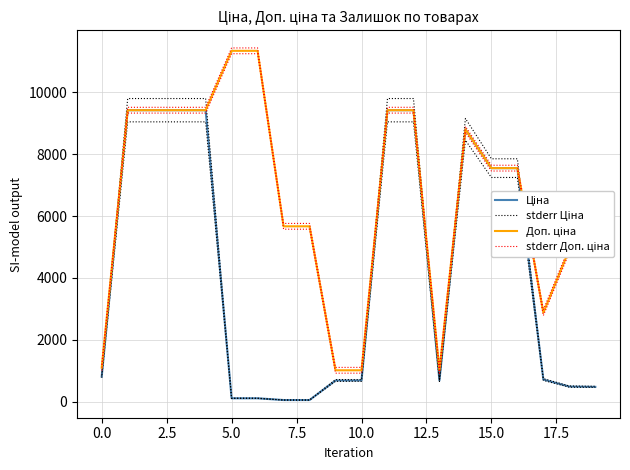

What is the maximum value shown in the chart?

11427.3